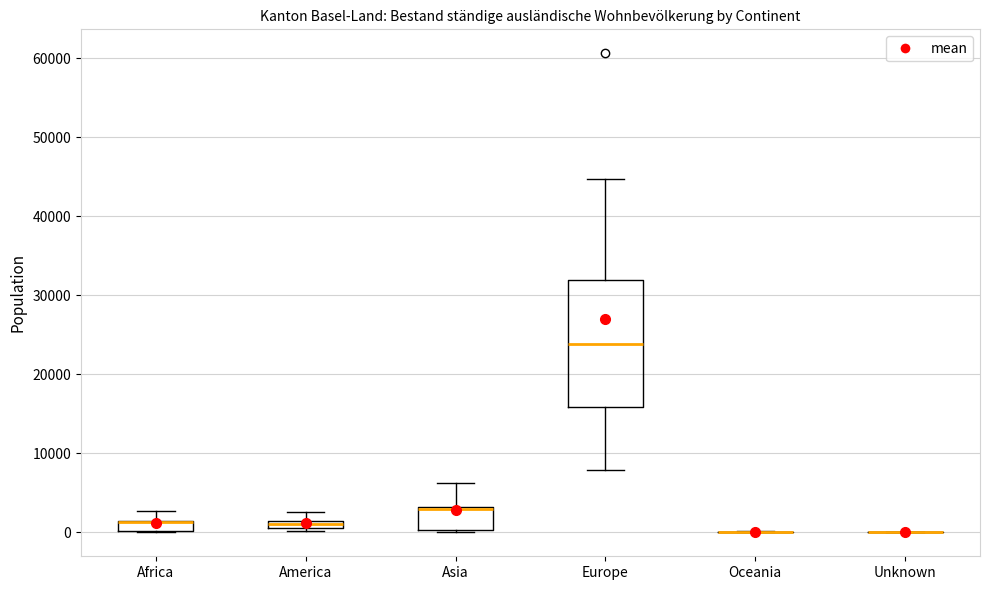

Comparing the boxes themselves (not the whiskers), which one is the tallest?

Europe